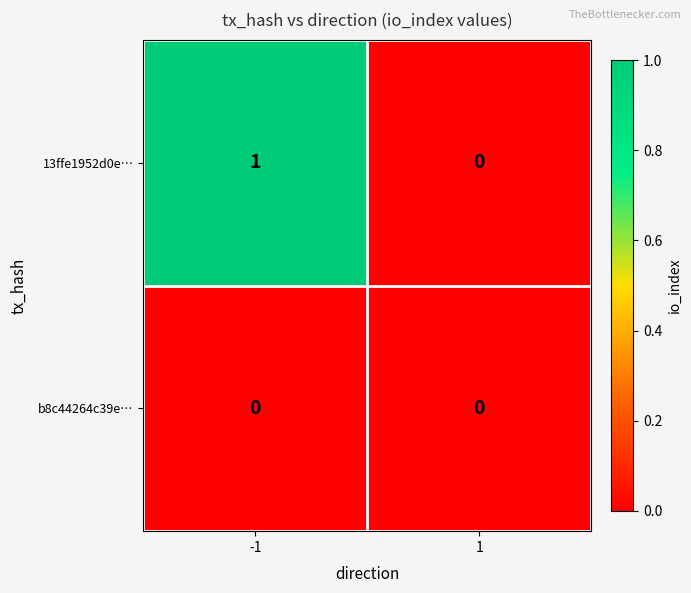

Which series changed the most between -1 and 1?

13ffe1952d0e…